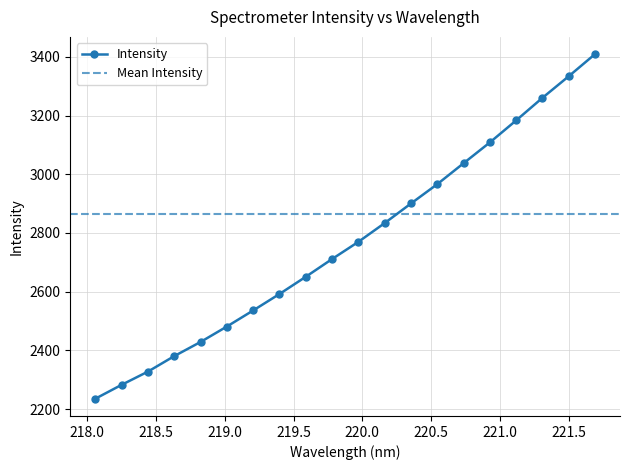

At which label does the data first exceed 2769?

219.9712